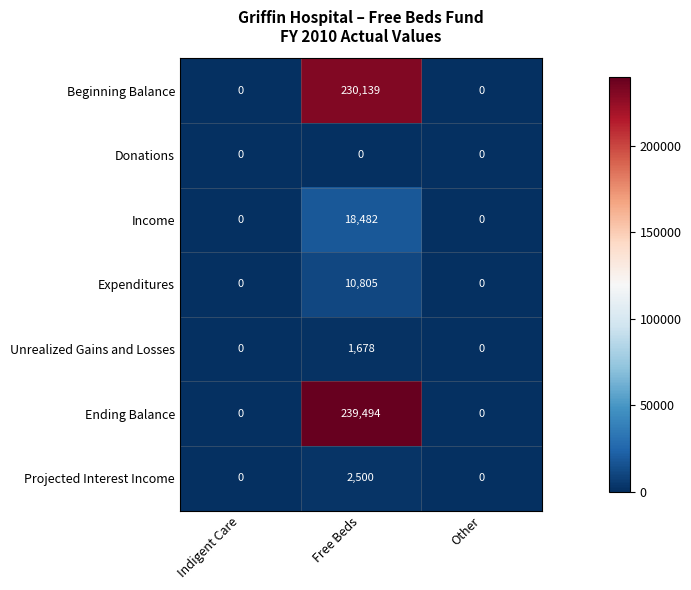

Which category has the highest value in the Ending Balance series?

Free Beds